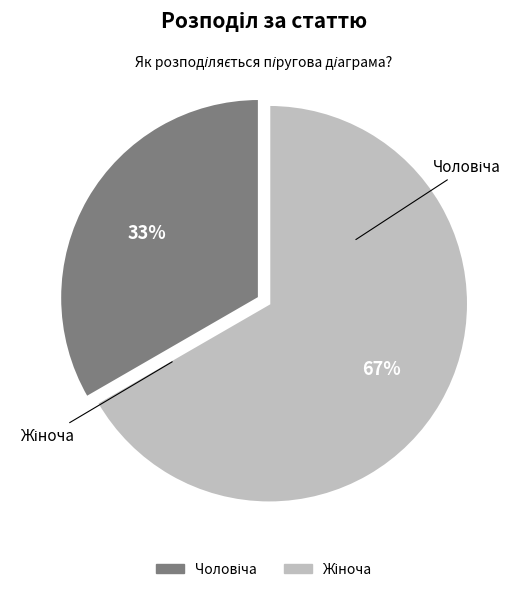

To the nearest percent, what percentage of the pie is Жіноча?

67%